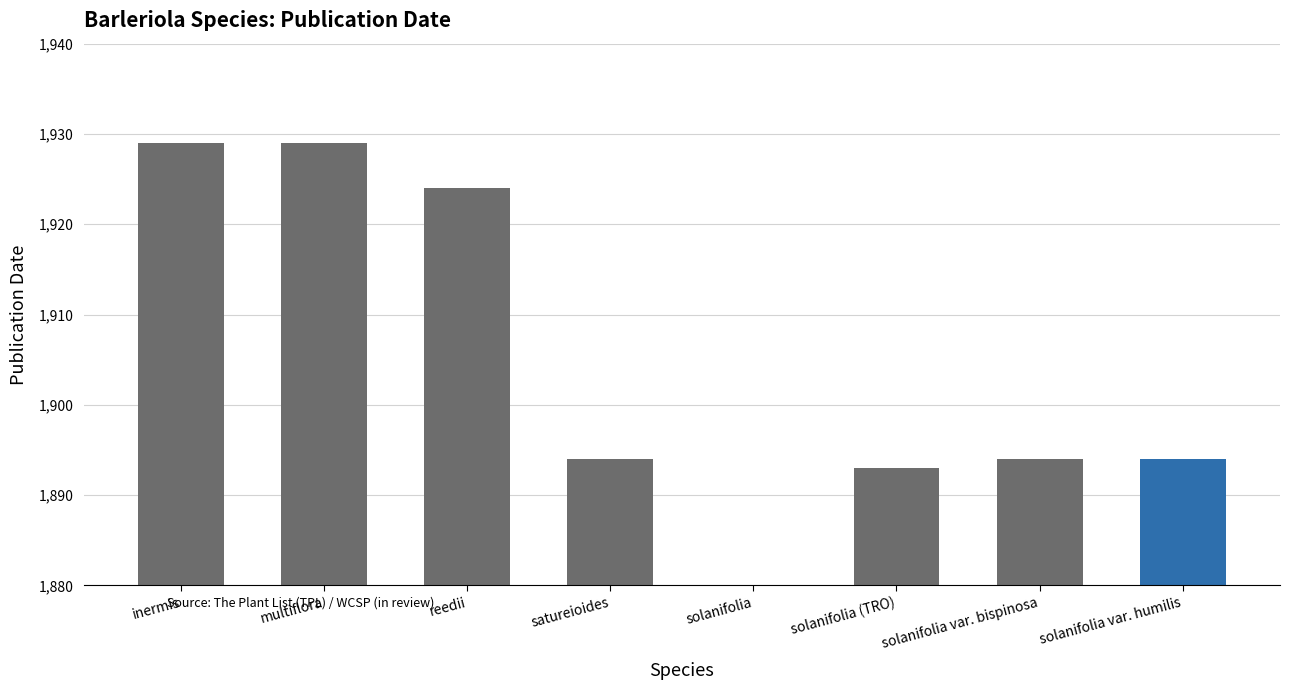

What is the label of the 2nd bar from the right?

solanifolia var. bispinosa